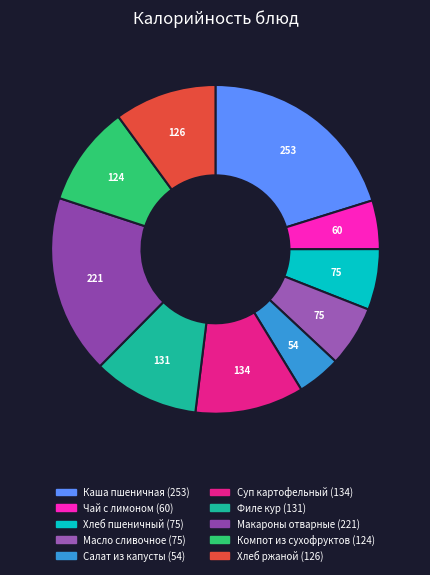

How much of the chart is everything except Суп картофельный?

89.3%